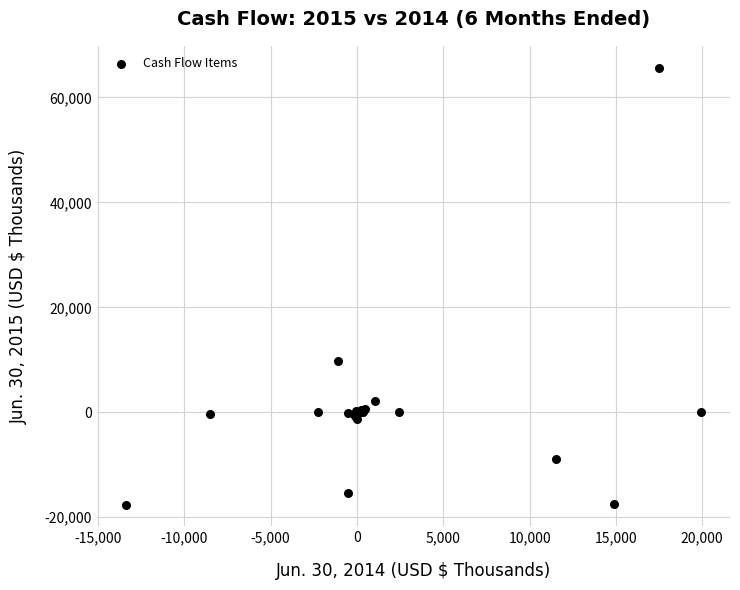

What Y value in the scatter plot is closest to 24029?

9826